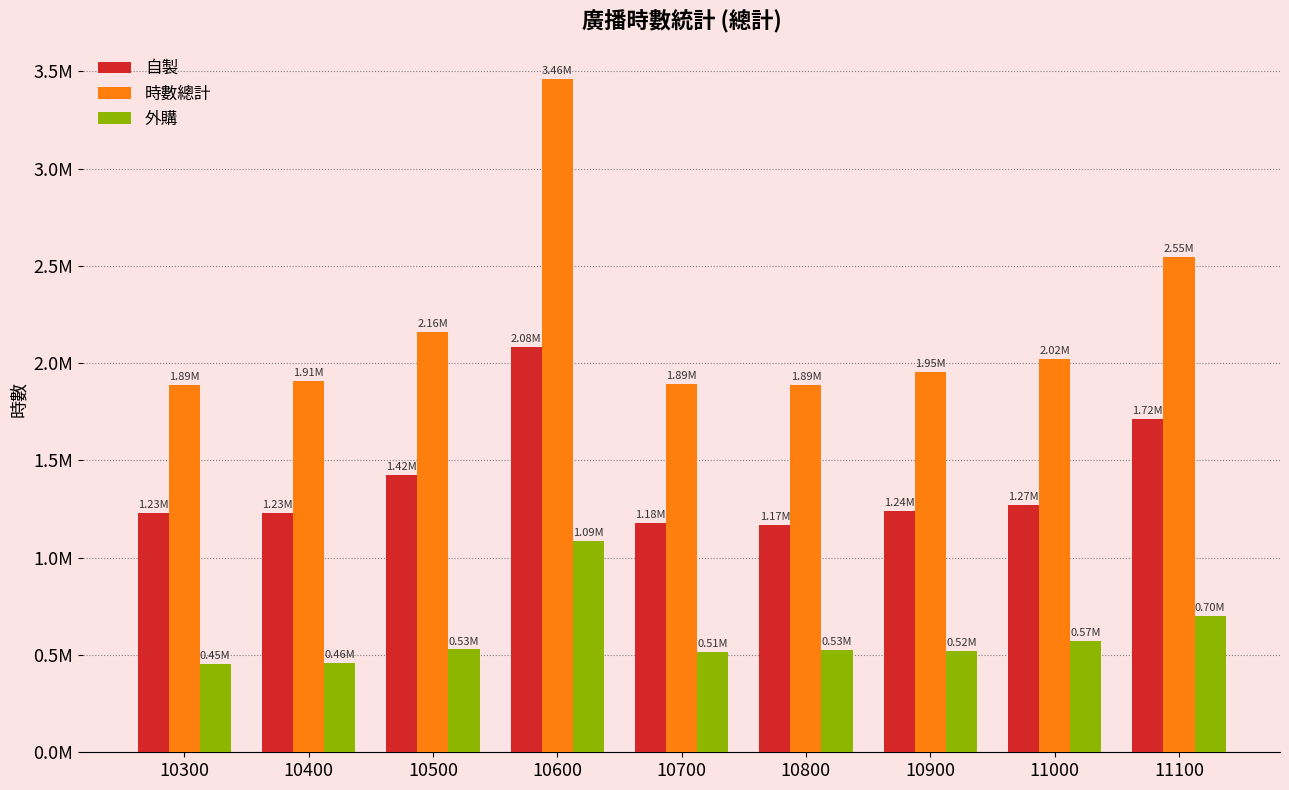

Which series has the largest total across all categories?

時數總計